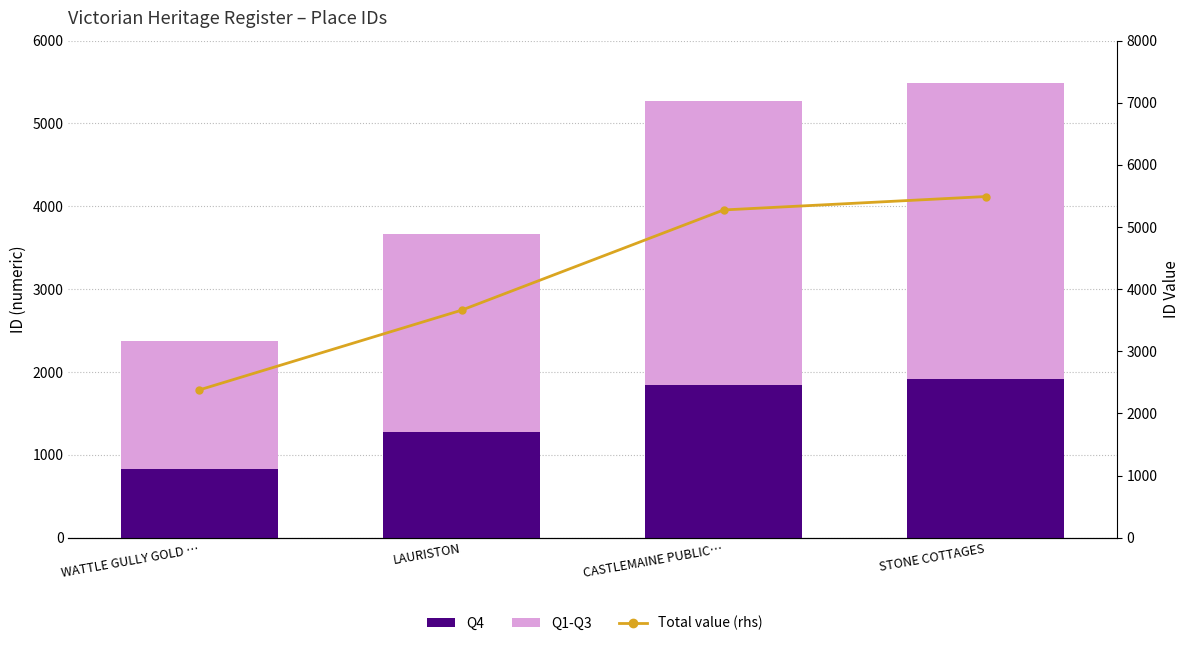

The value of Total value (rhs) at LAURISTON is 3662.0. True or false?

True